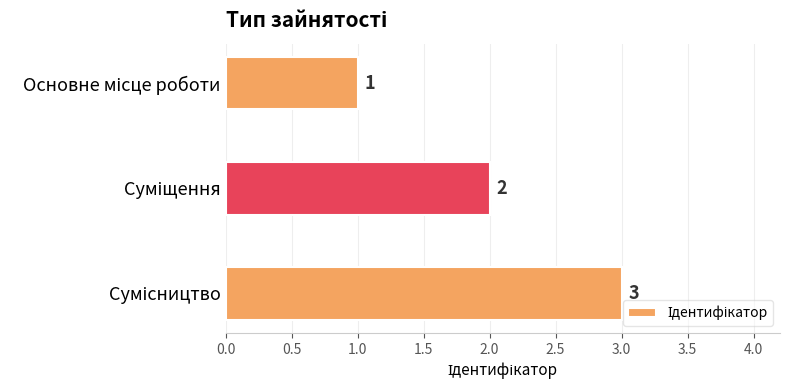

How many values are between 1 and 3?

3